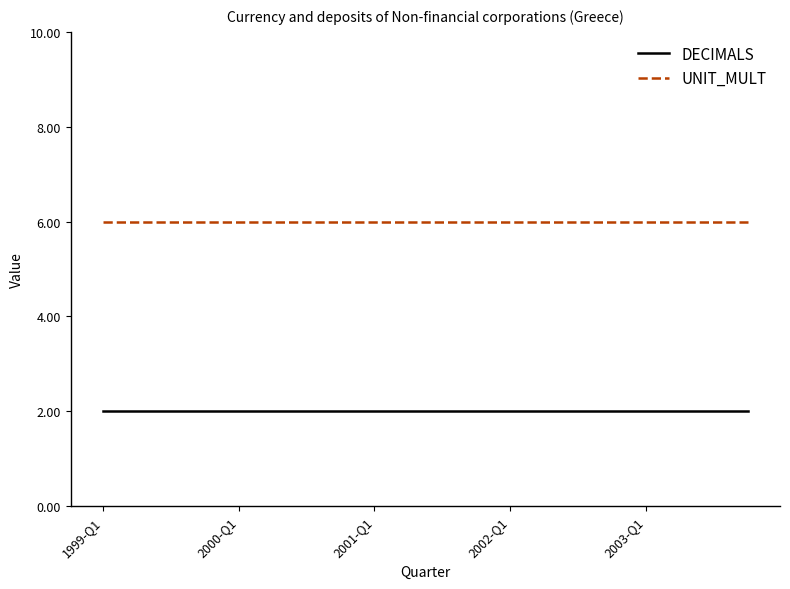

Rank the series by their average value, from highest to lowest.

UNIT_MULT, DECIMALS